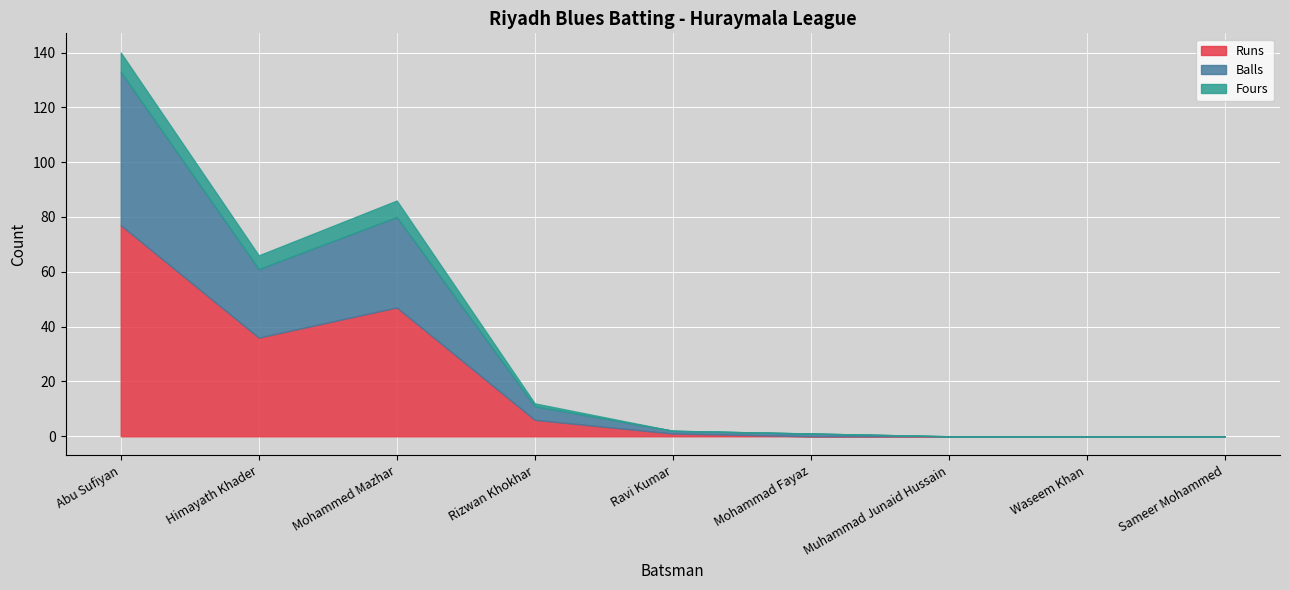

What is the label of the 2nd point from the right?

Waseem Khan